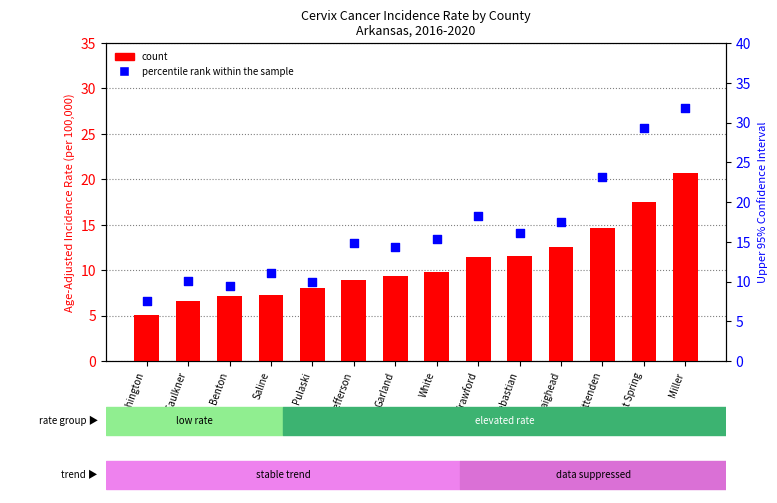

At how many categories does at least one series exceed 10?

11